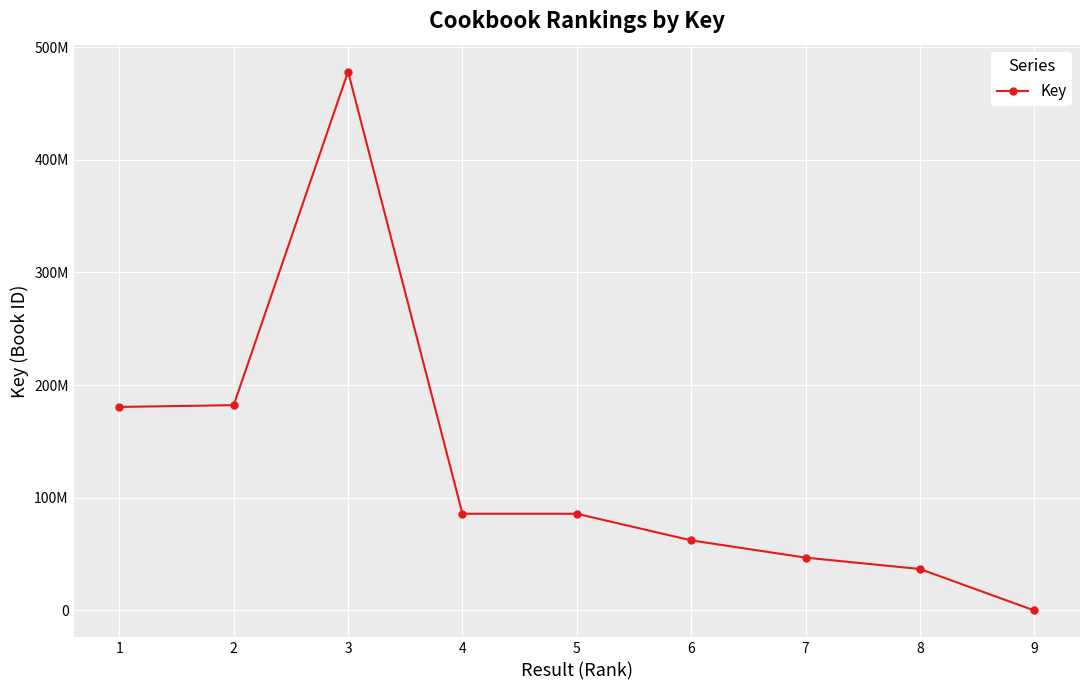

The value at 5 is 85810243. True or false?

True